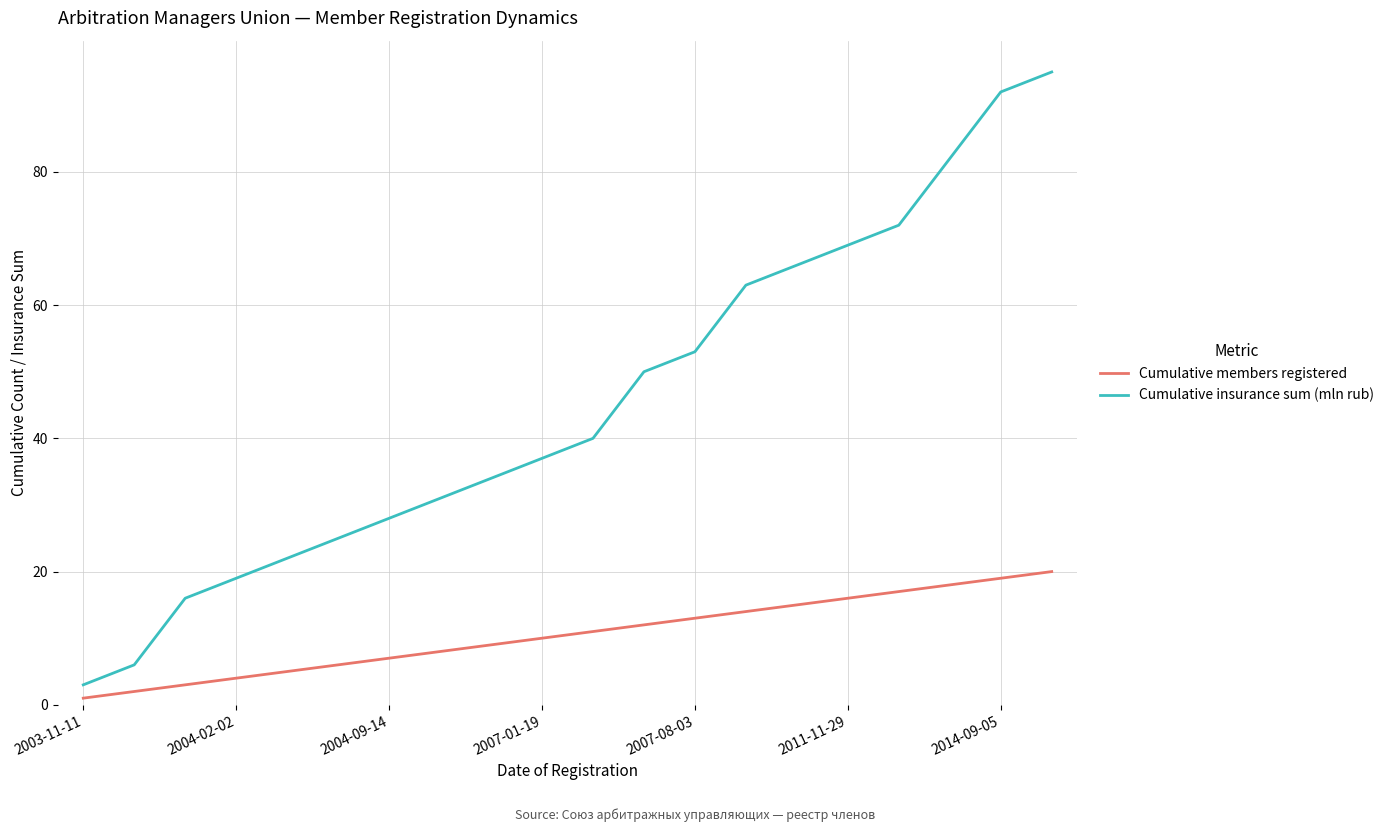

True or false: Cumulative insurance sum (mln rub) and Cumulative members registered intersect in this chart.

False